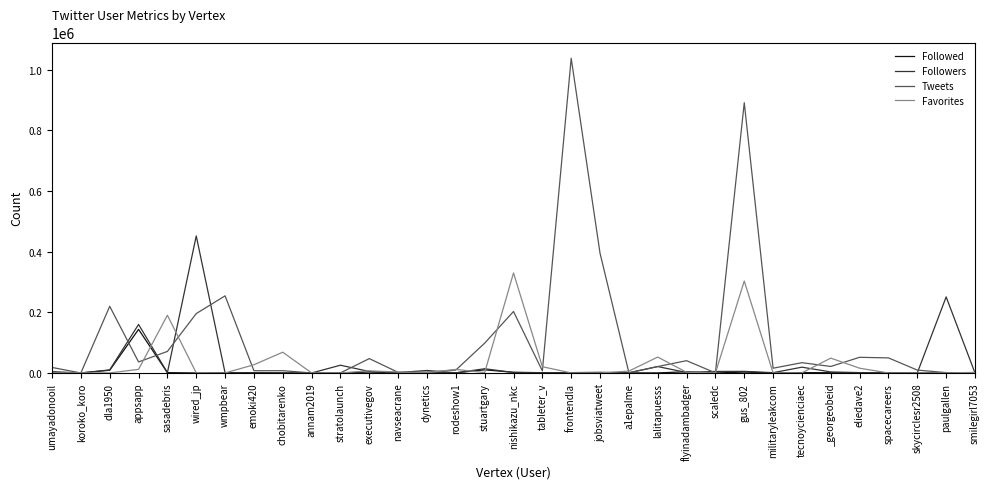

The Followers series shows 451586 at wired_jp. True or false?

True